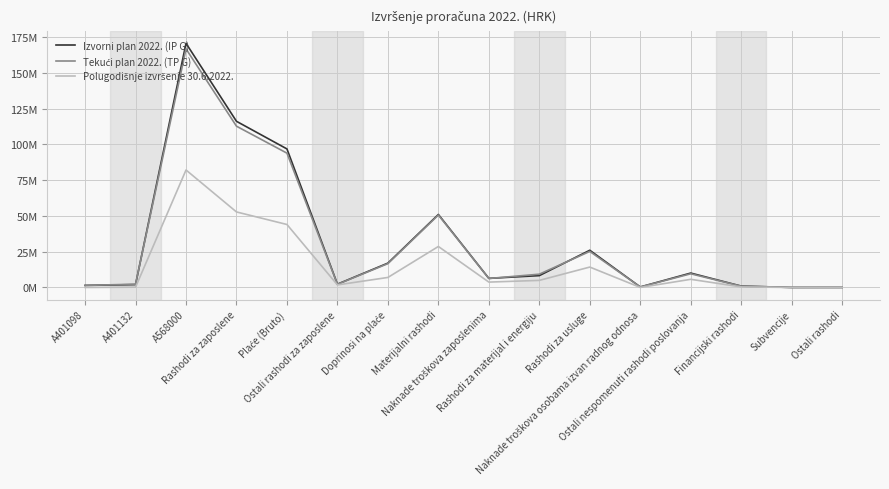

Is this an area chart (filled region under the line)?

No